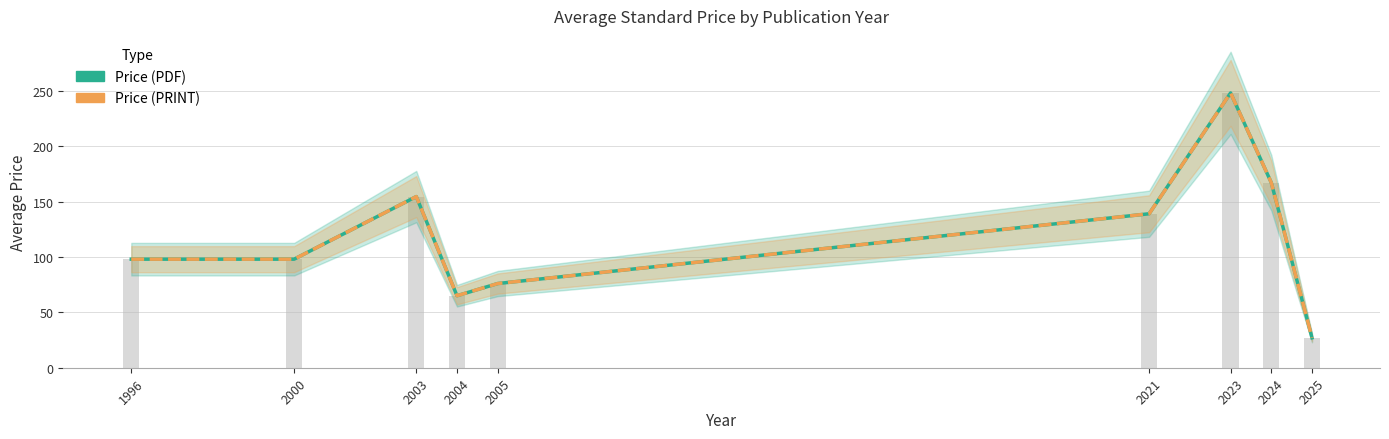

The value of Price (PDF) at 1996 is 30.1. True or false?

False